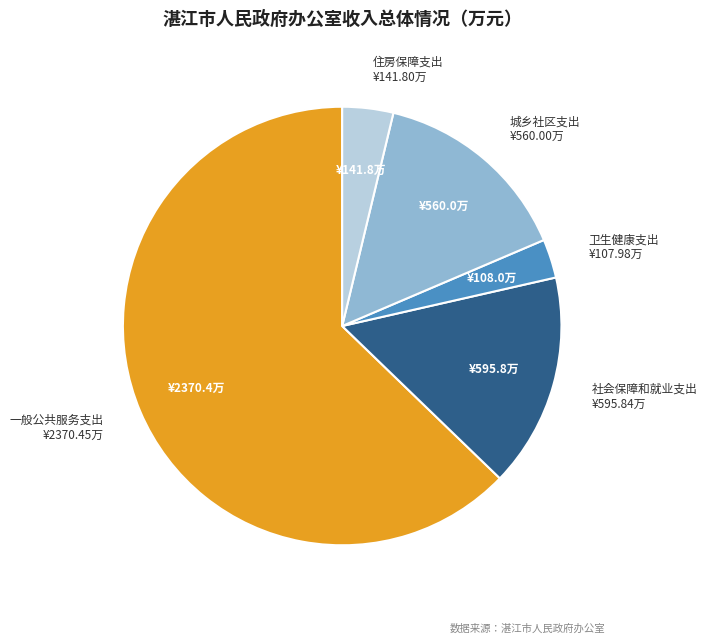

Which category has the smallest portion of the pie?

卫生健康支出